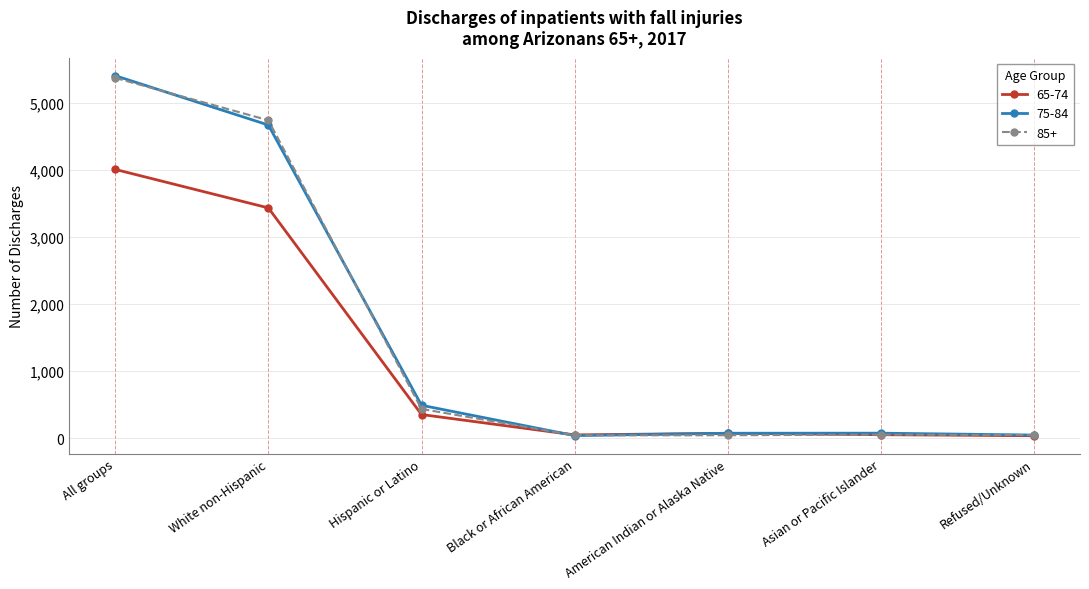

Count the number of data series in this chart.

3